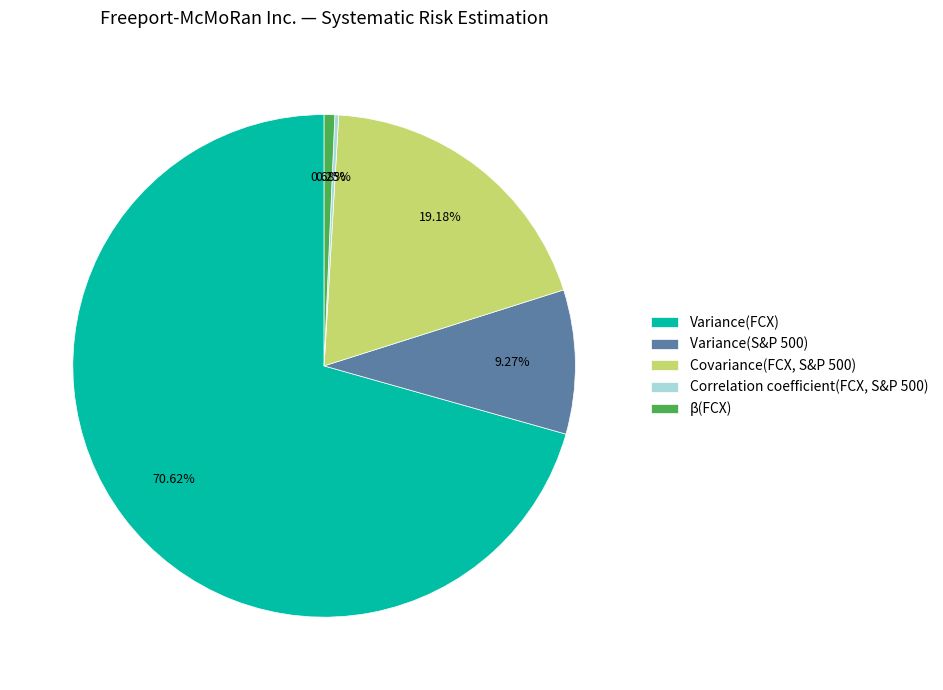

To the nearest percent, what percentage of the pie is Variance(S&P 500)?

9%